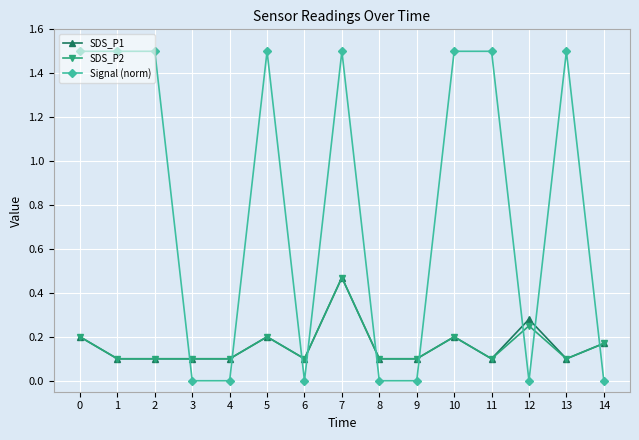

What is the difference between the maximum and minimum values in the SDS_P2 series?

0.4